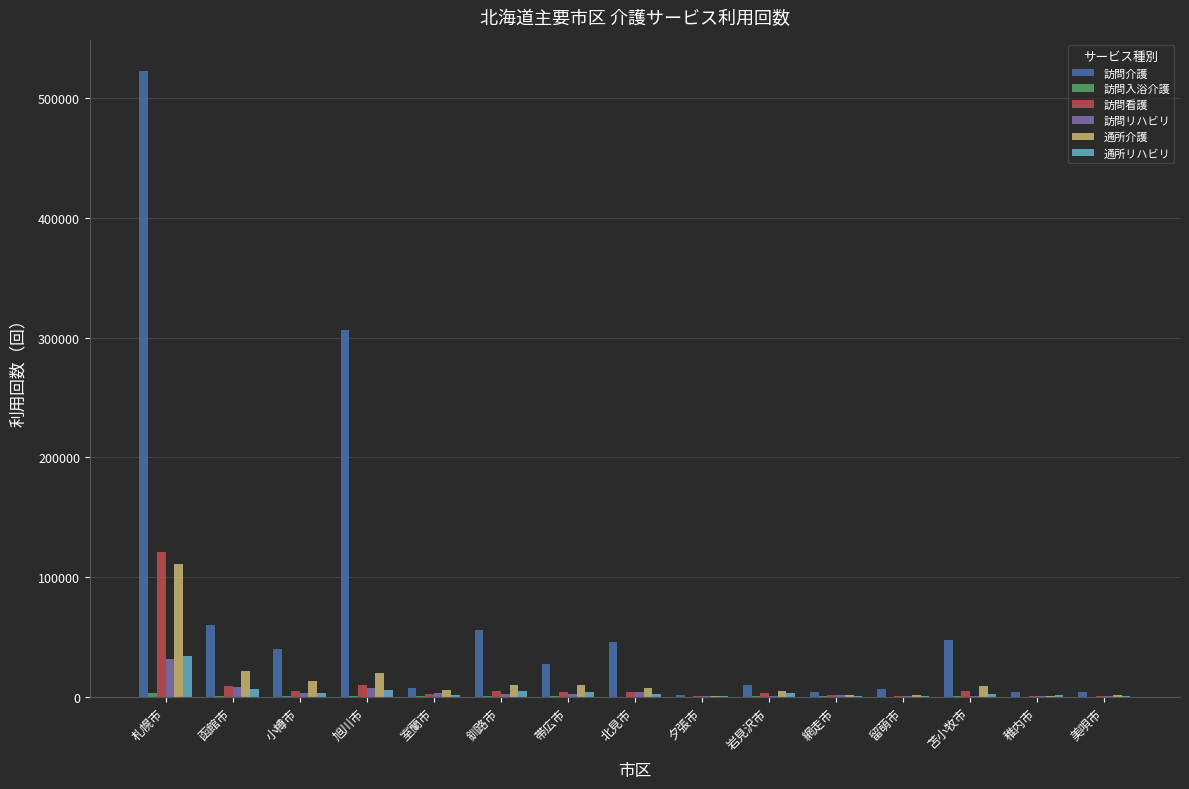

What is the sum of all 訪問介護 values?

1142469